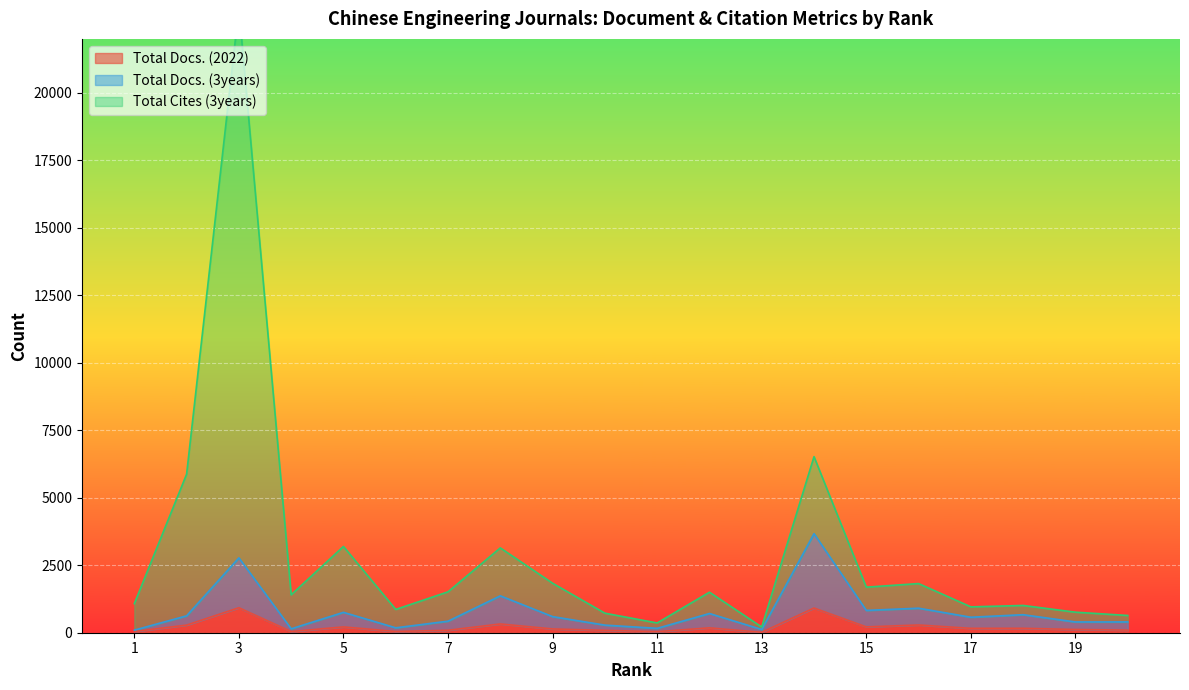

At which category is the sum across all series the highest?

3